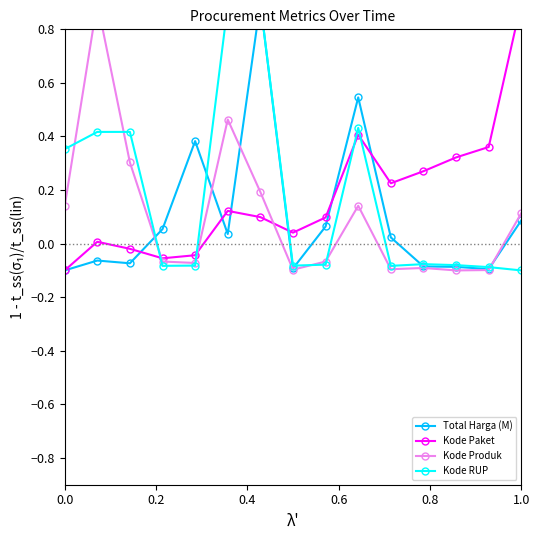

What is the maximum value for Kode Produk?

0.9